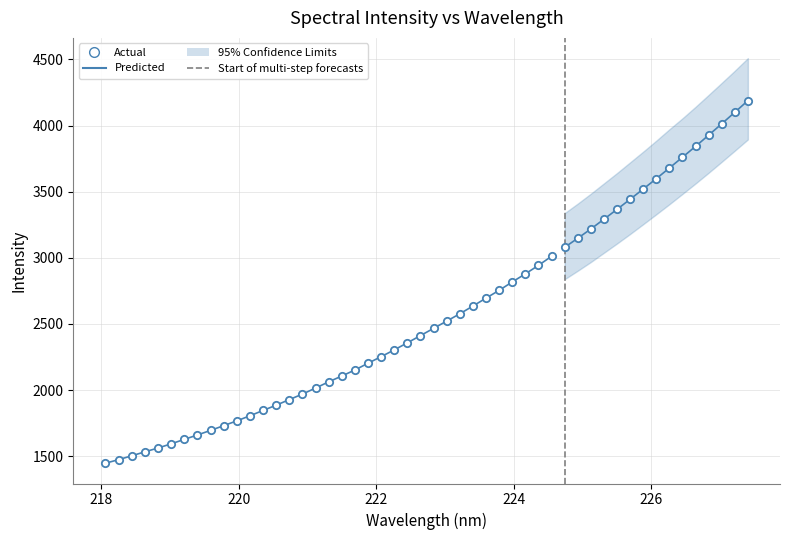

Is the value of Predicted at 7 greater than the value of Actual at 20?

No